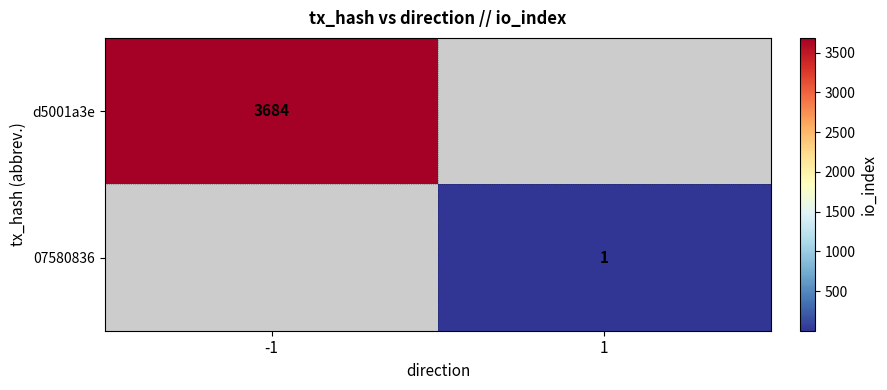

Is the value of 07580836 at 1 greater than the value of d5001a3e at -1?

No